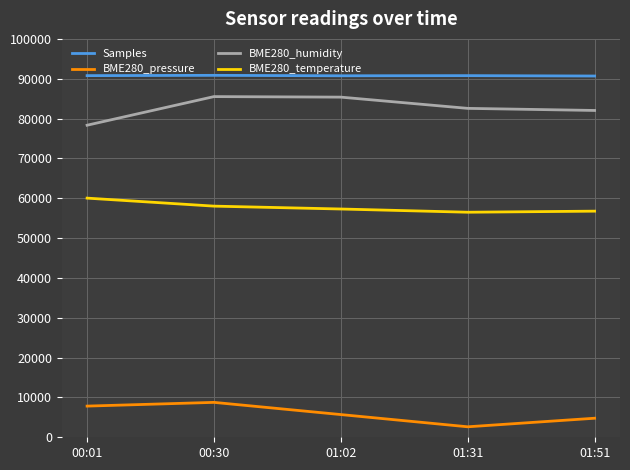

What is the spread (max minus min) of values at 00:30?

82086.3